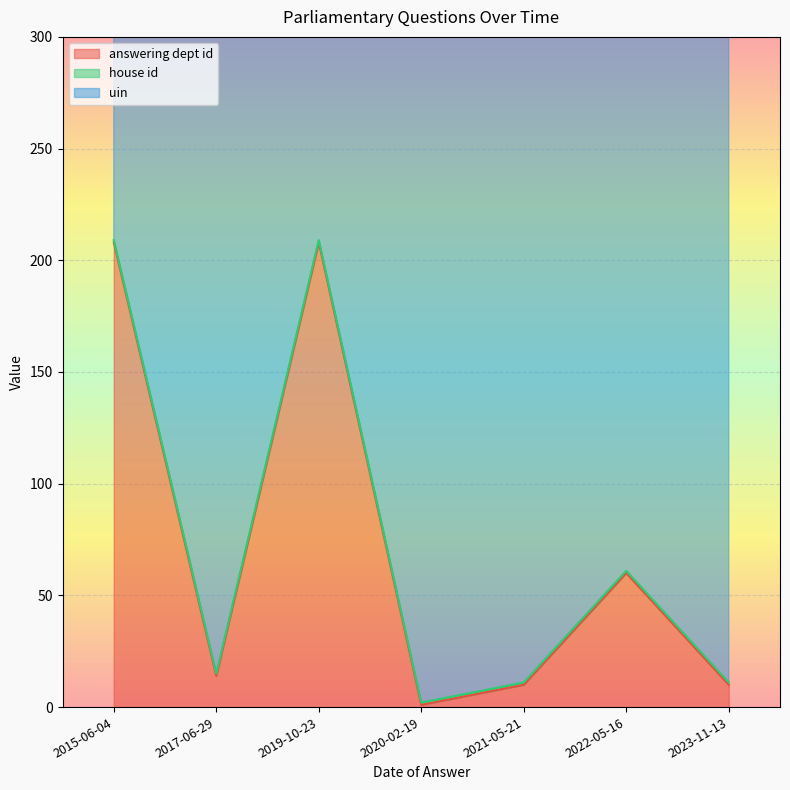

The value of answering dept id at 2022-05-16 is 37. True or false?

False